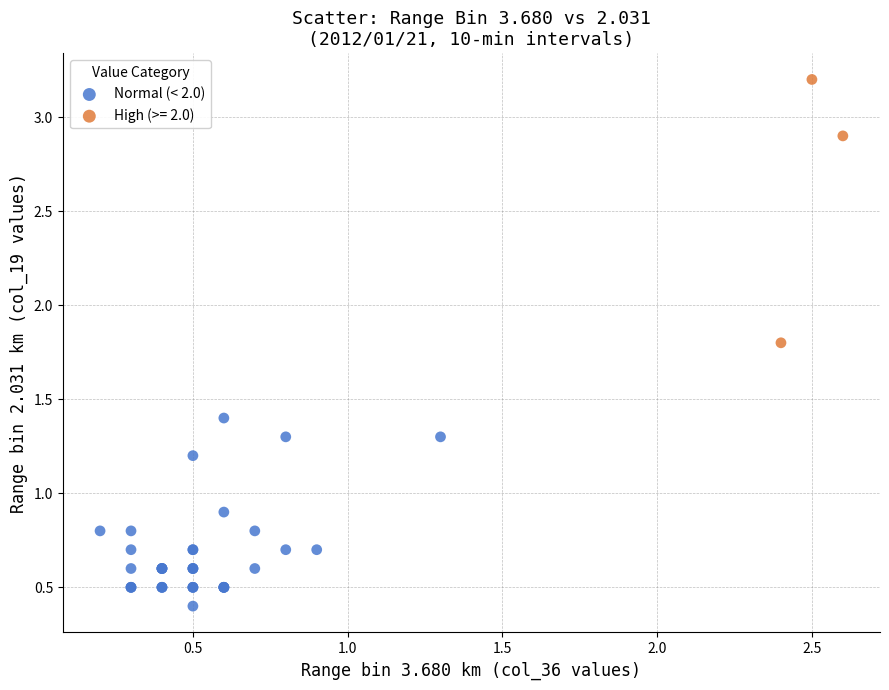

Which series reaches the minimum Y coordinate?

Normal (< 2.0)